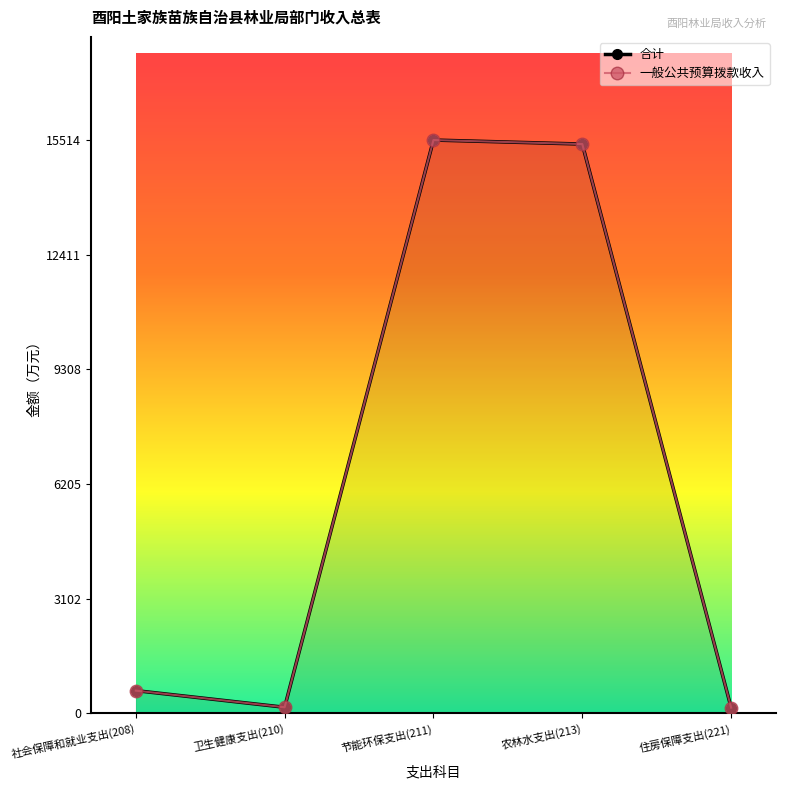

The value of 合计 at 卫生健康支出(210) is 217.0. True or false?

False